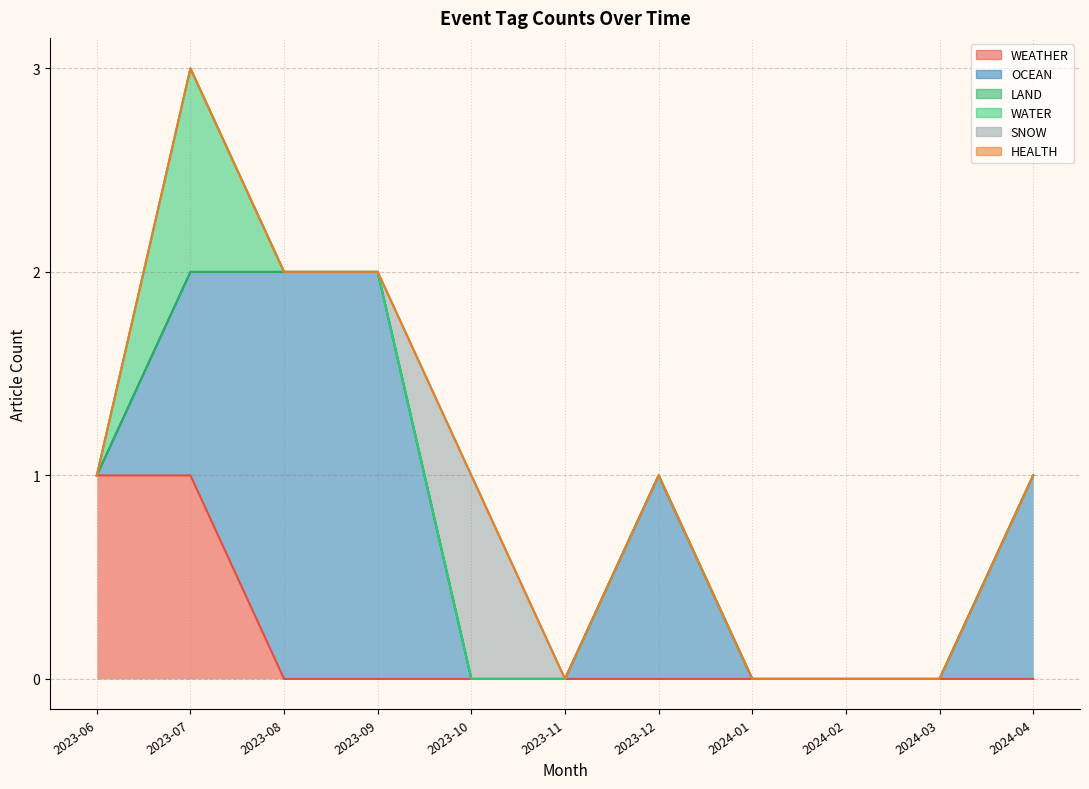

What is the label of the 4th point from the left?

2023-09